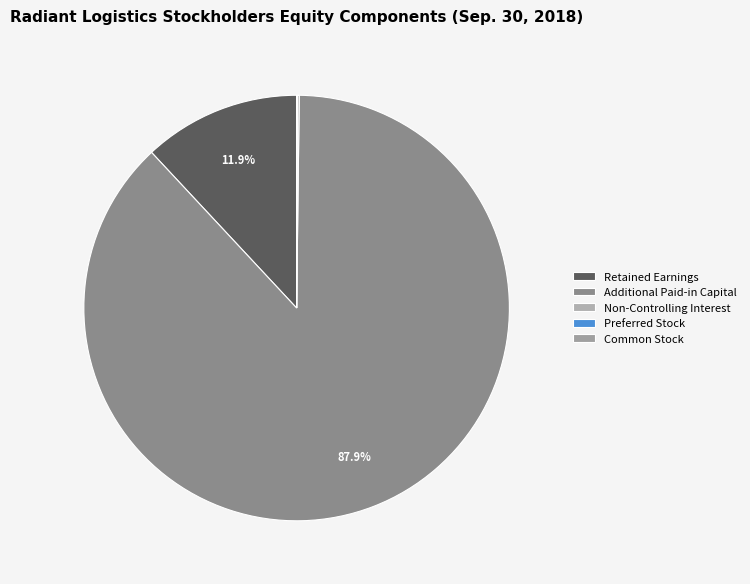

What percentage do Retained Earnings and Common Stock together represent?

12.0%